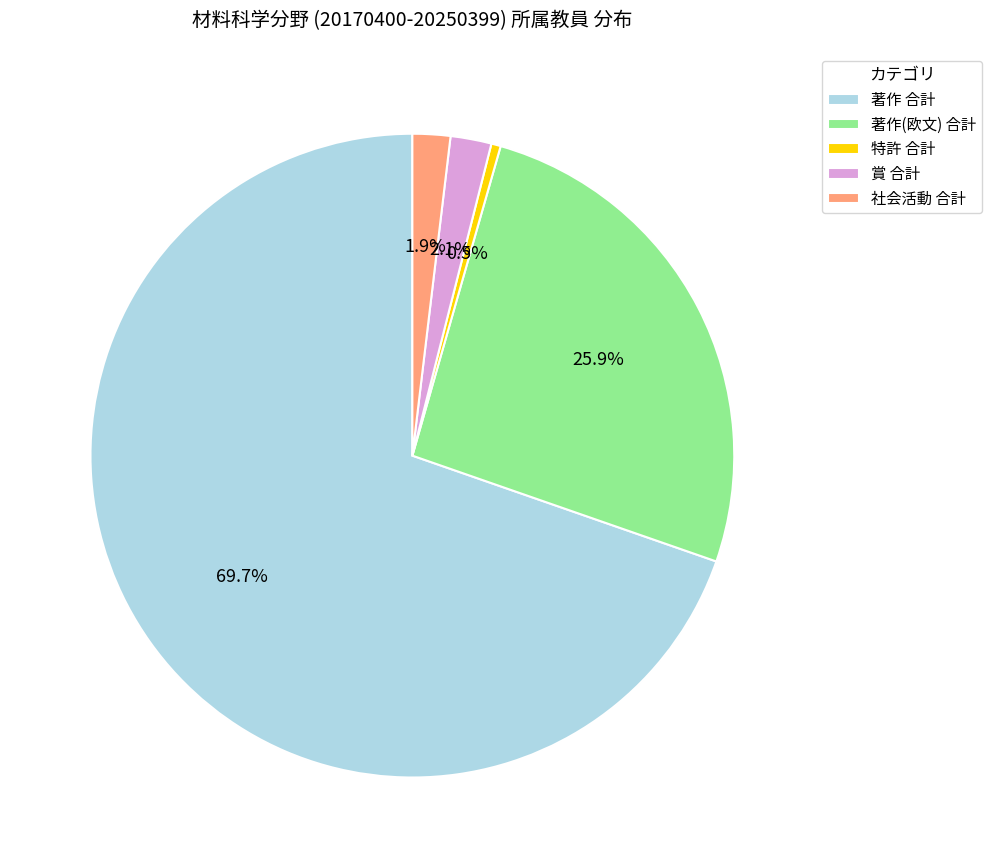

To the nearest percent, what is the difference between the largest and smallest slice percentages?

69%